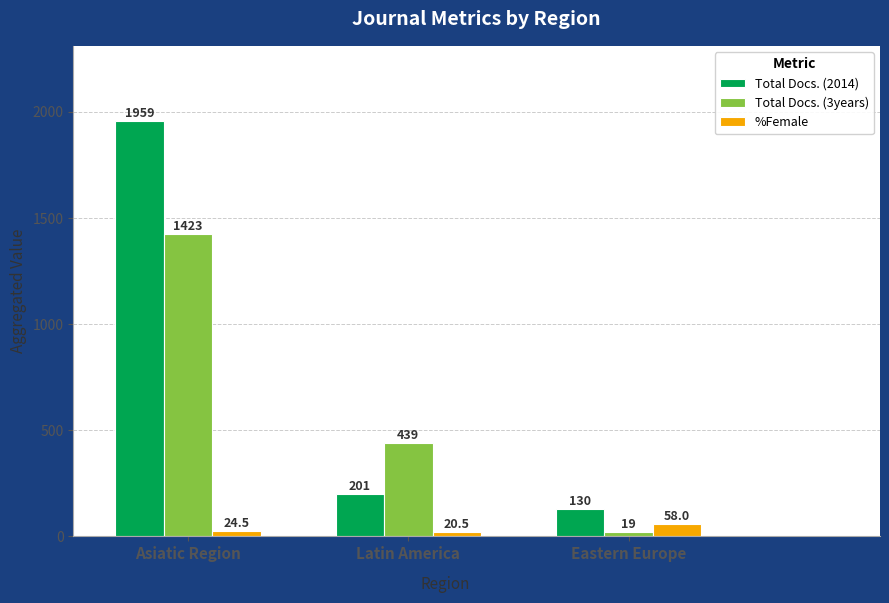

The value of Total Docs. (2014) at Eastern Europe is 130.0. True or false?

True